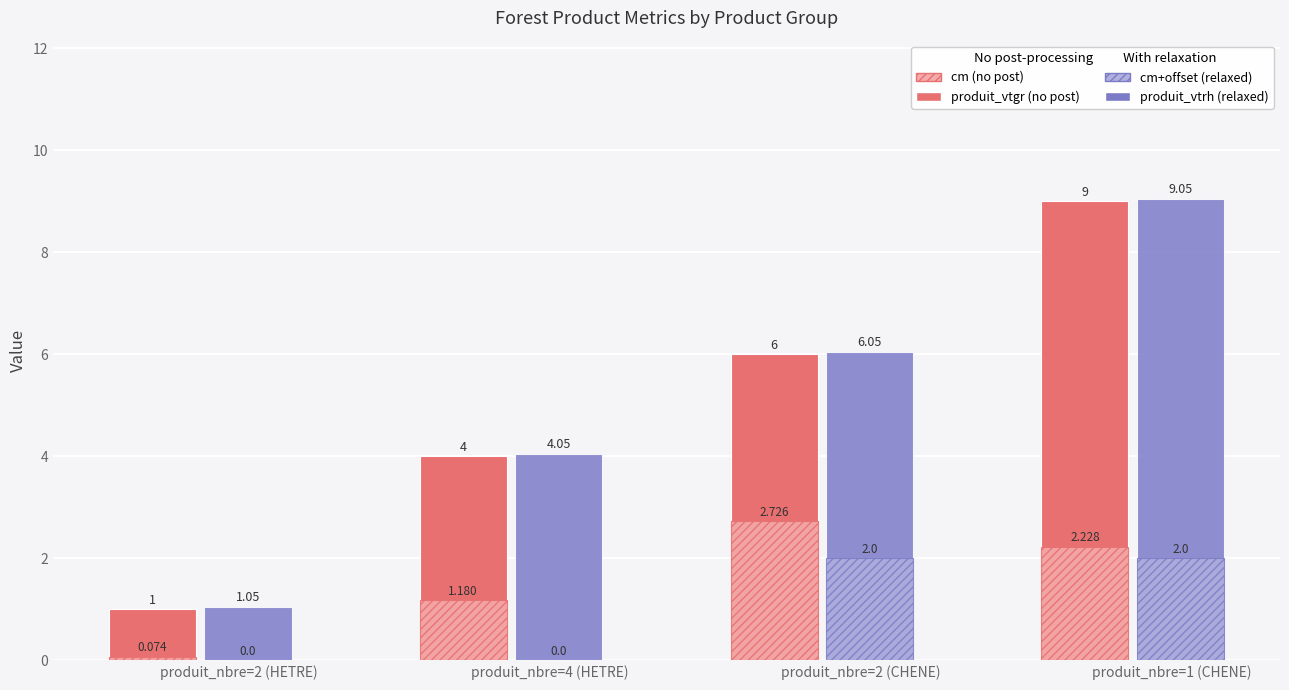

What is the greatest value displayed?

9.1